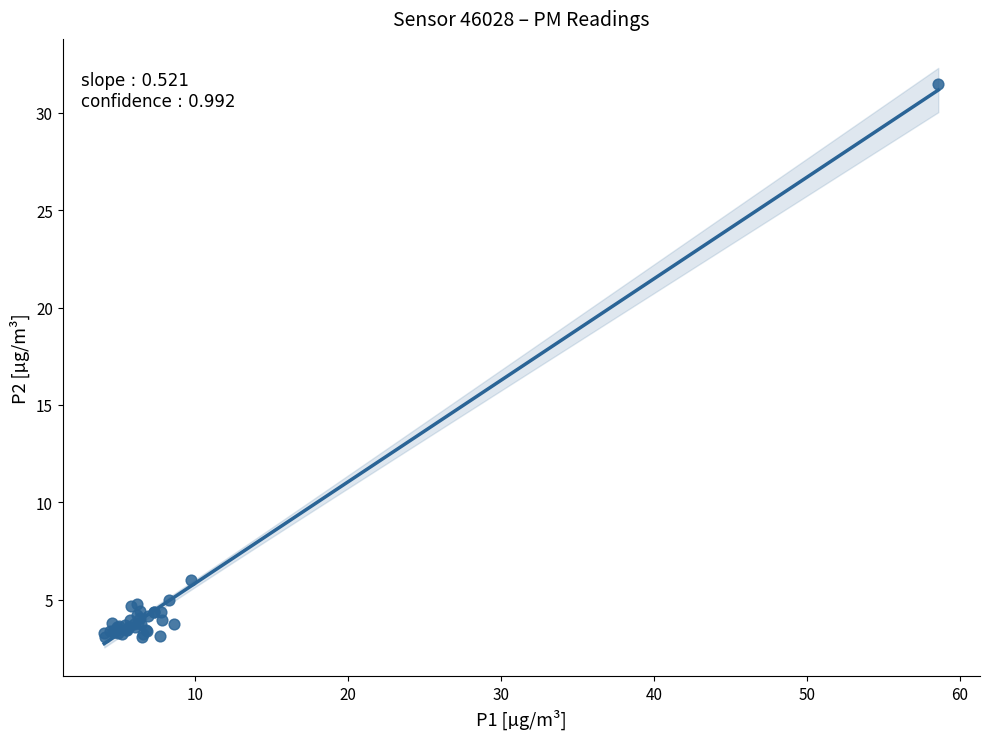

What Y value in the scatter plot is closest to 17?

6.0